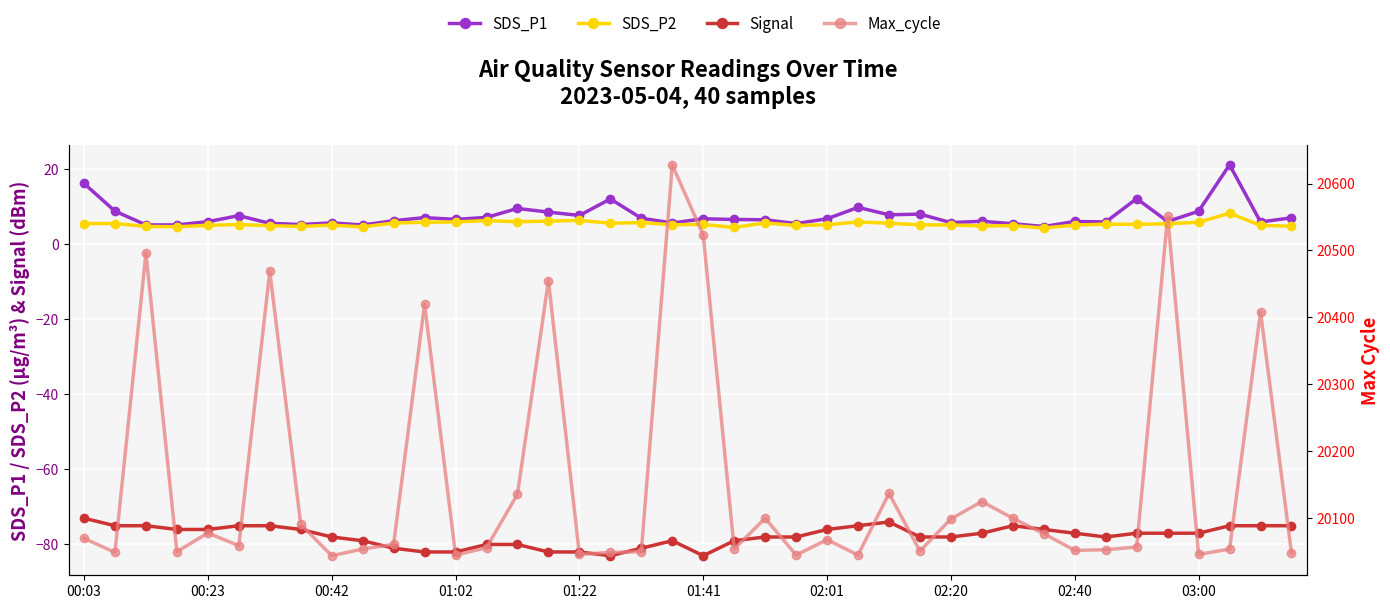

Is this an area chart (filled region under the line)?

No